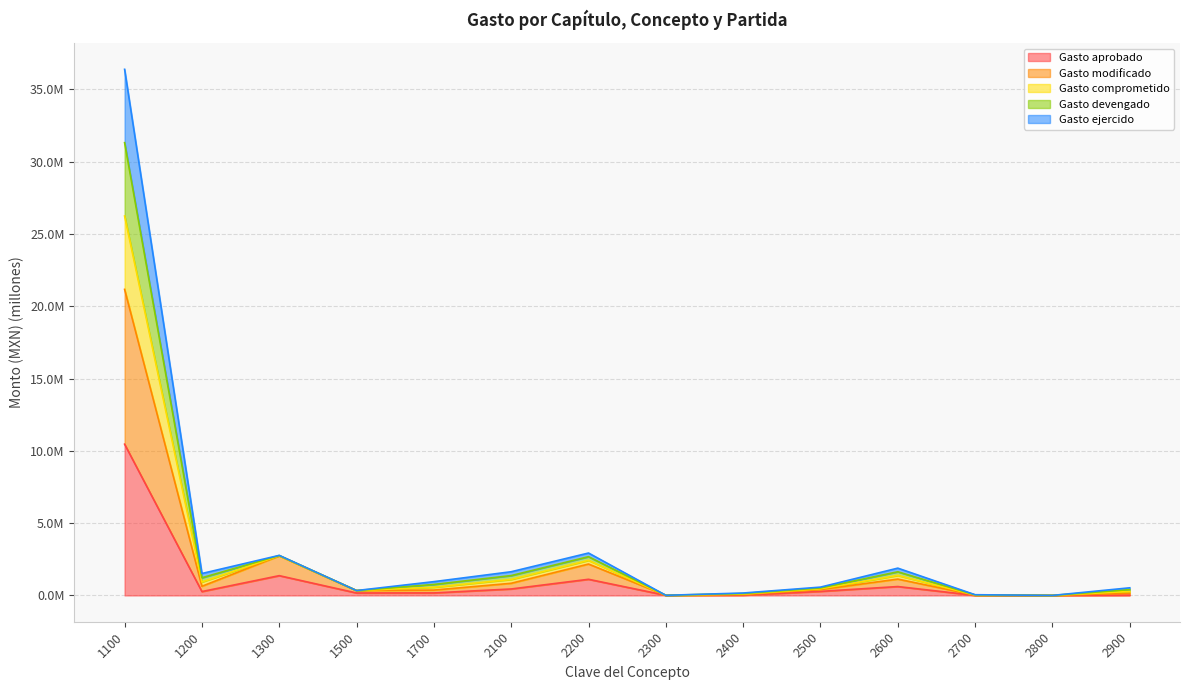

What is the value of the Gasto ejercido point at the 3rd from the left?

2.7